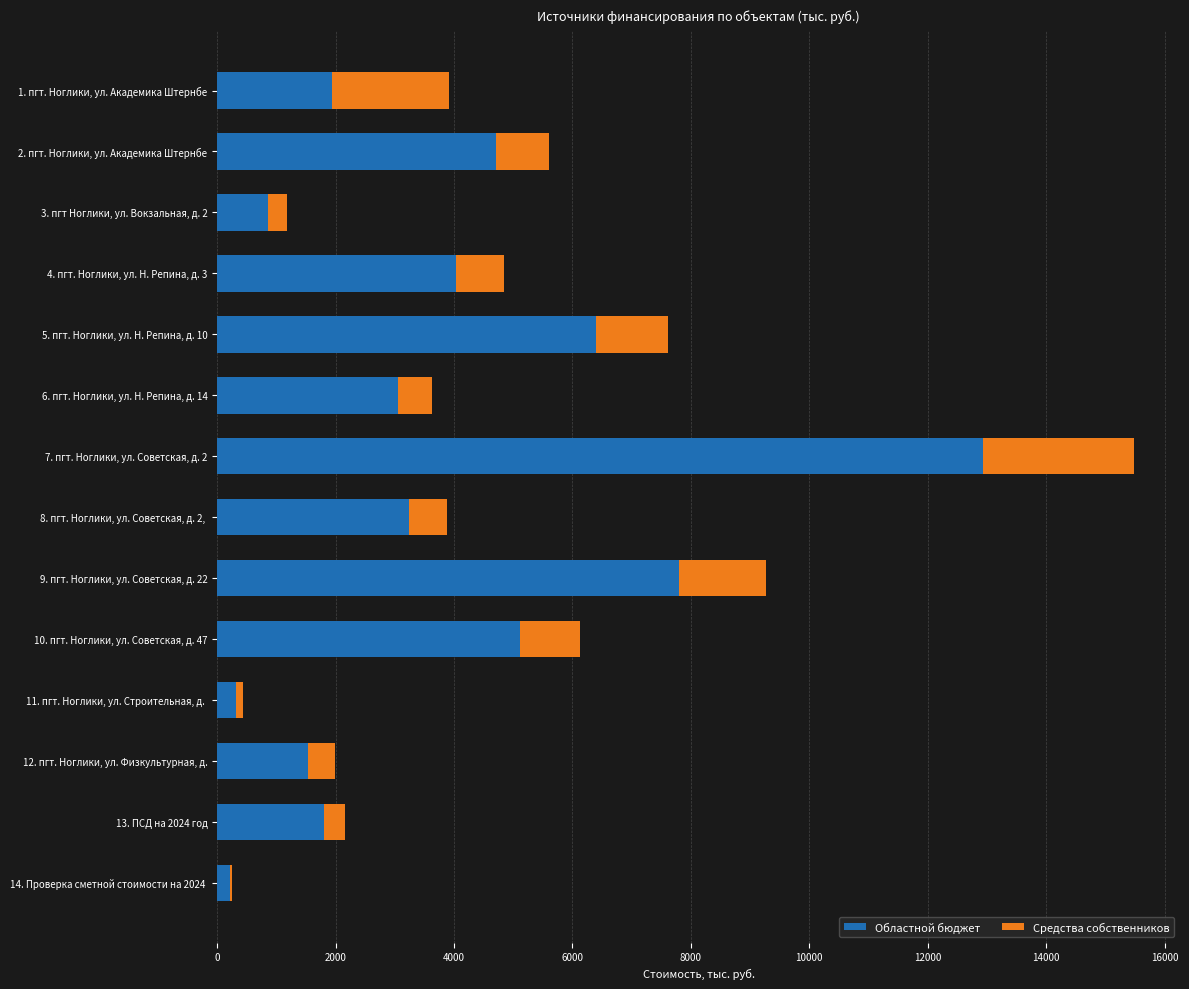

What is the total value across all series at 2. пгт. Ноглики, ул. Академика Штернбе?

5601.9